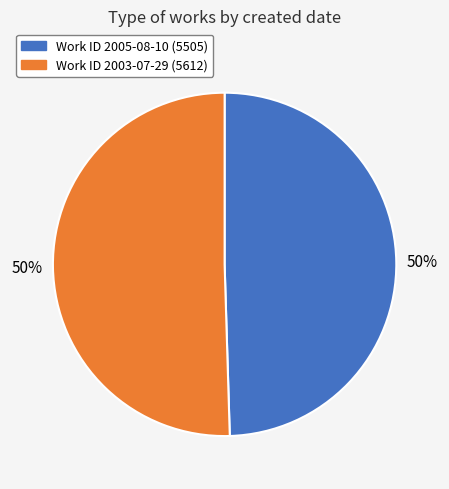

To the nearest percent, what is the average slice percentage?

50%